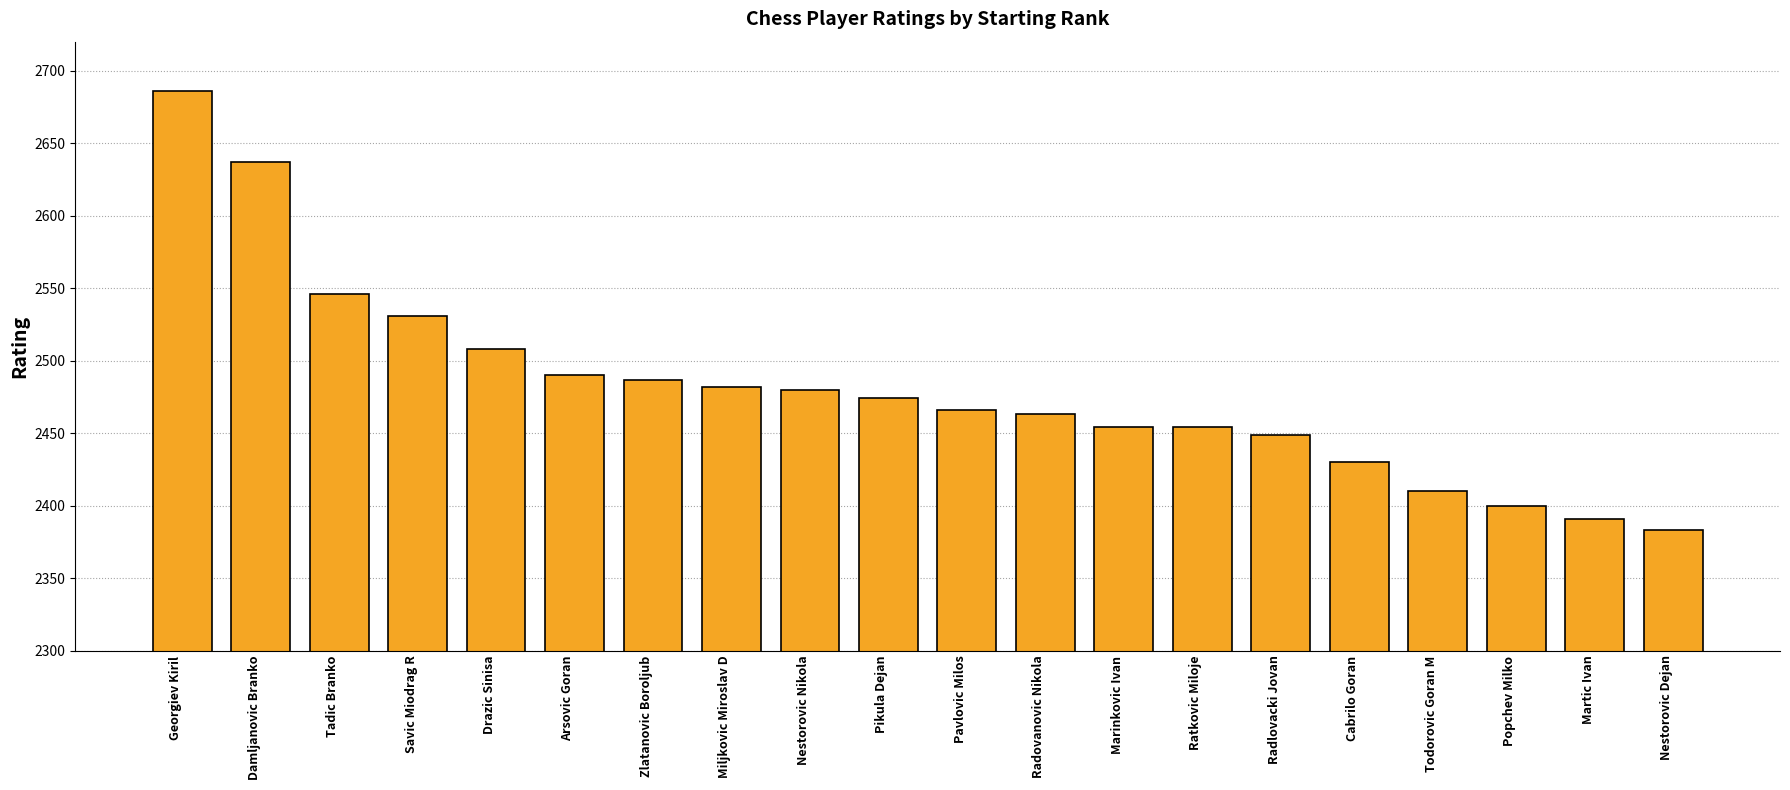

How many categories are shown in the chart?

20